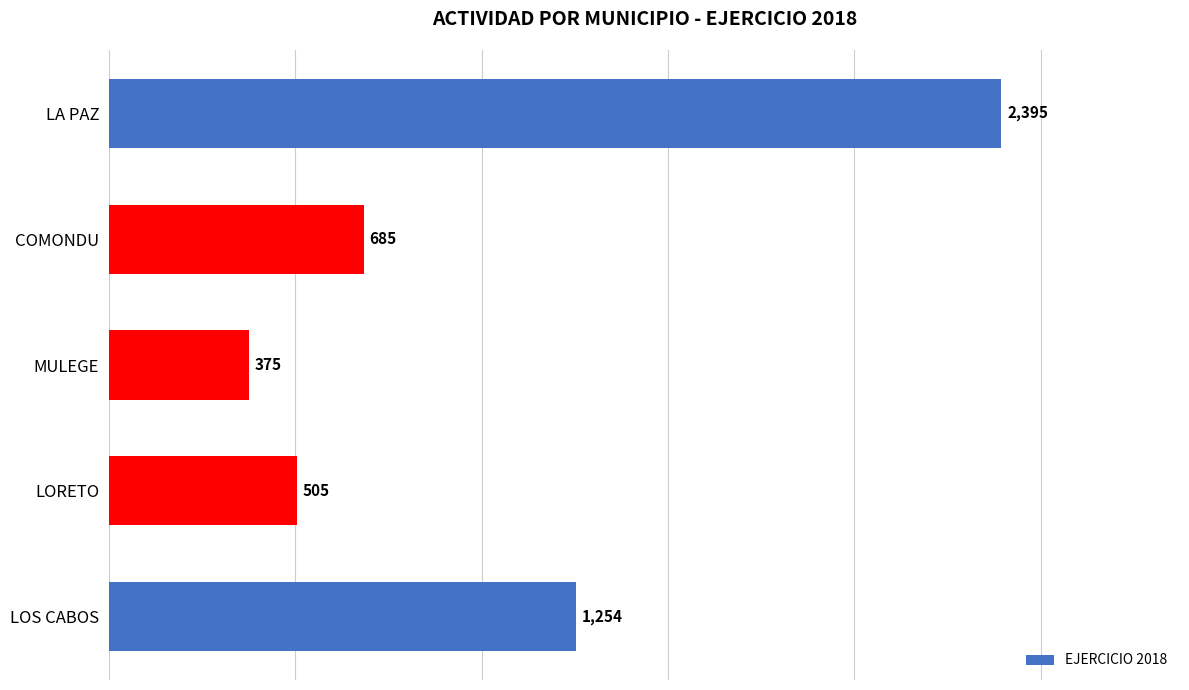

What is the sum of all values?

5214